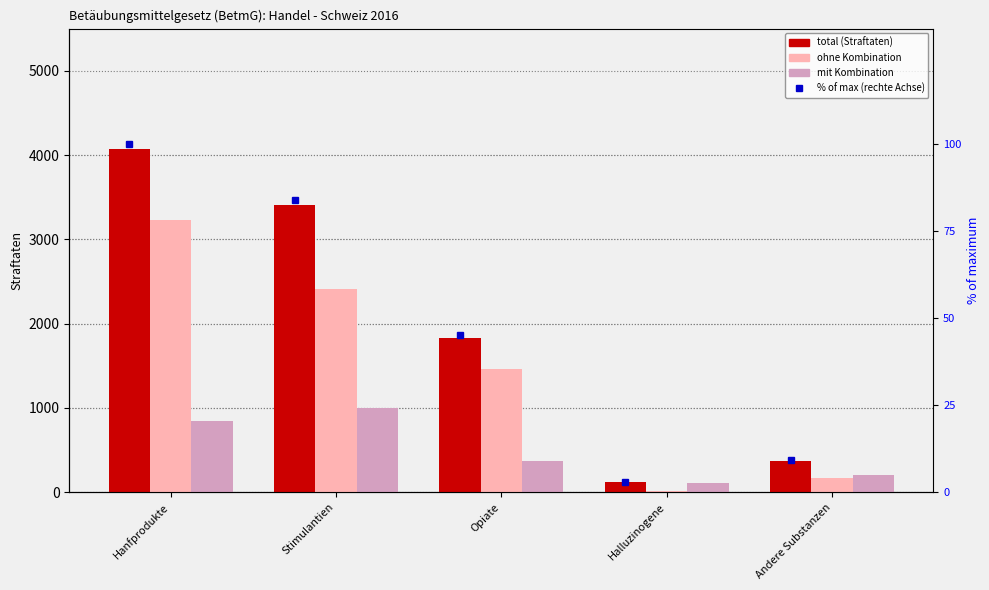

Count the number of data series in this chart.

4